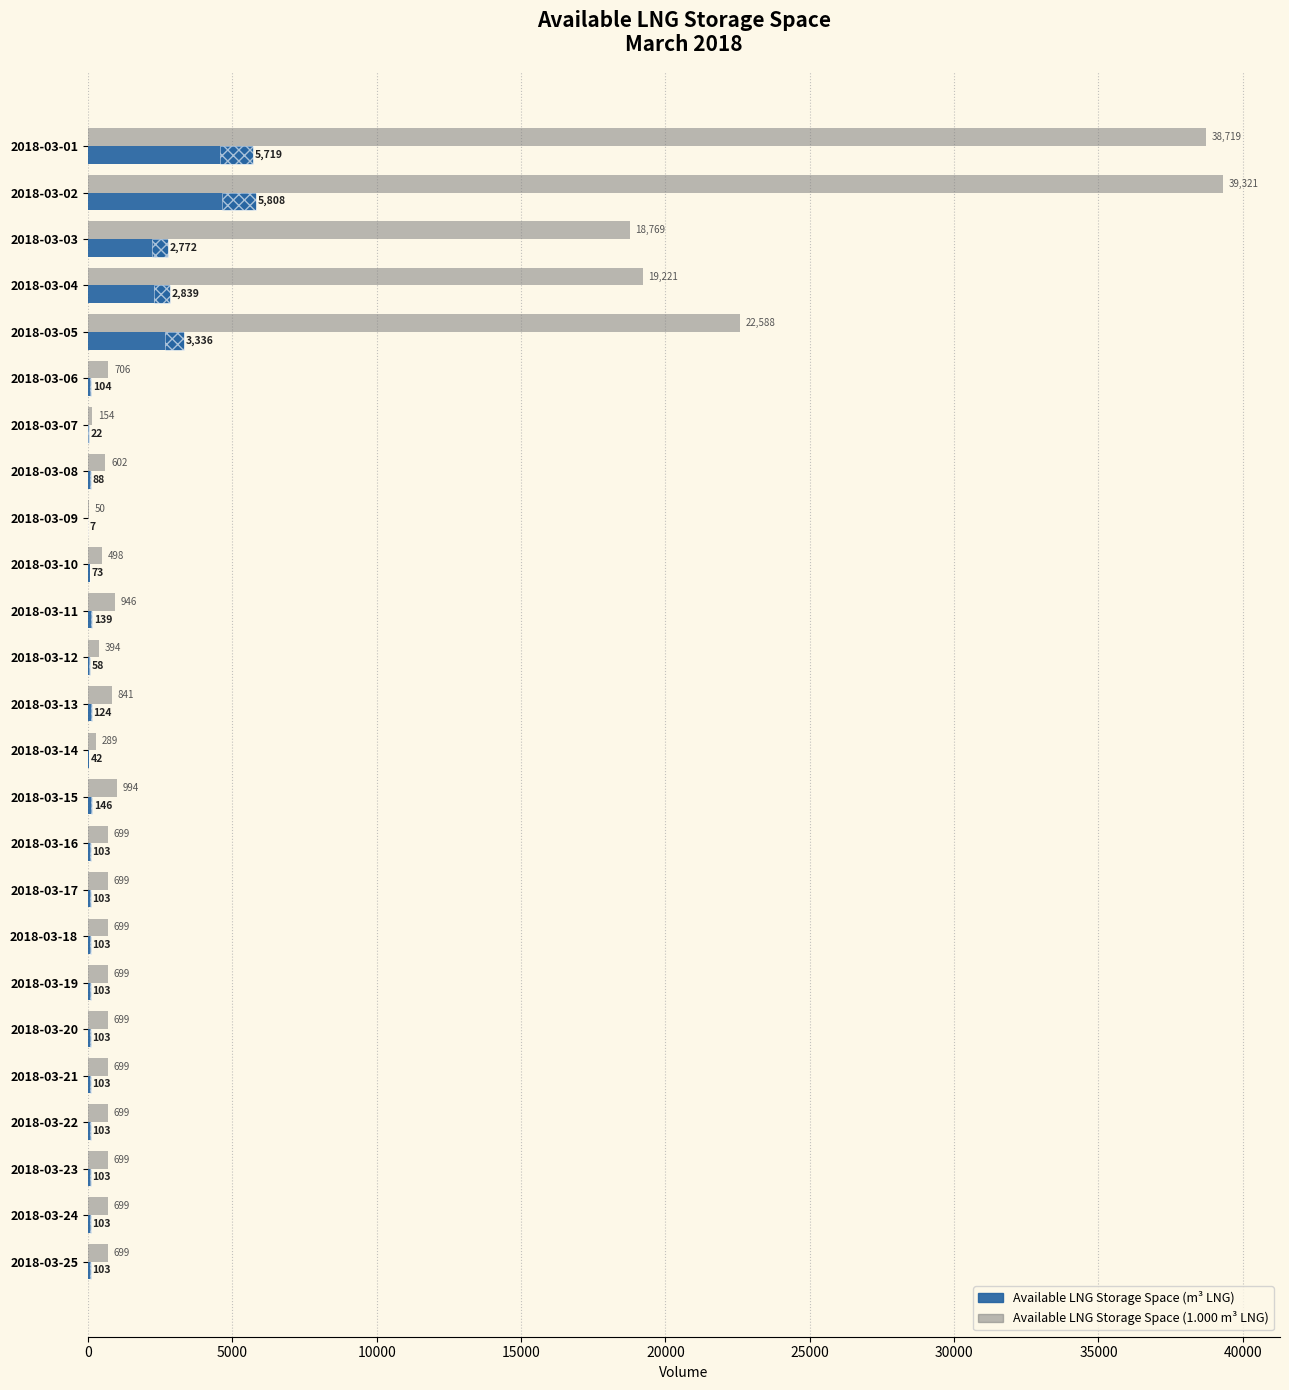

What is the label of the 12th bar from the right?

13